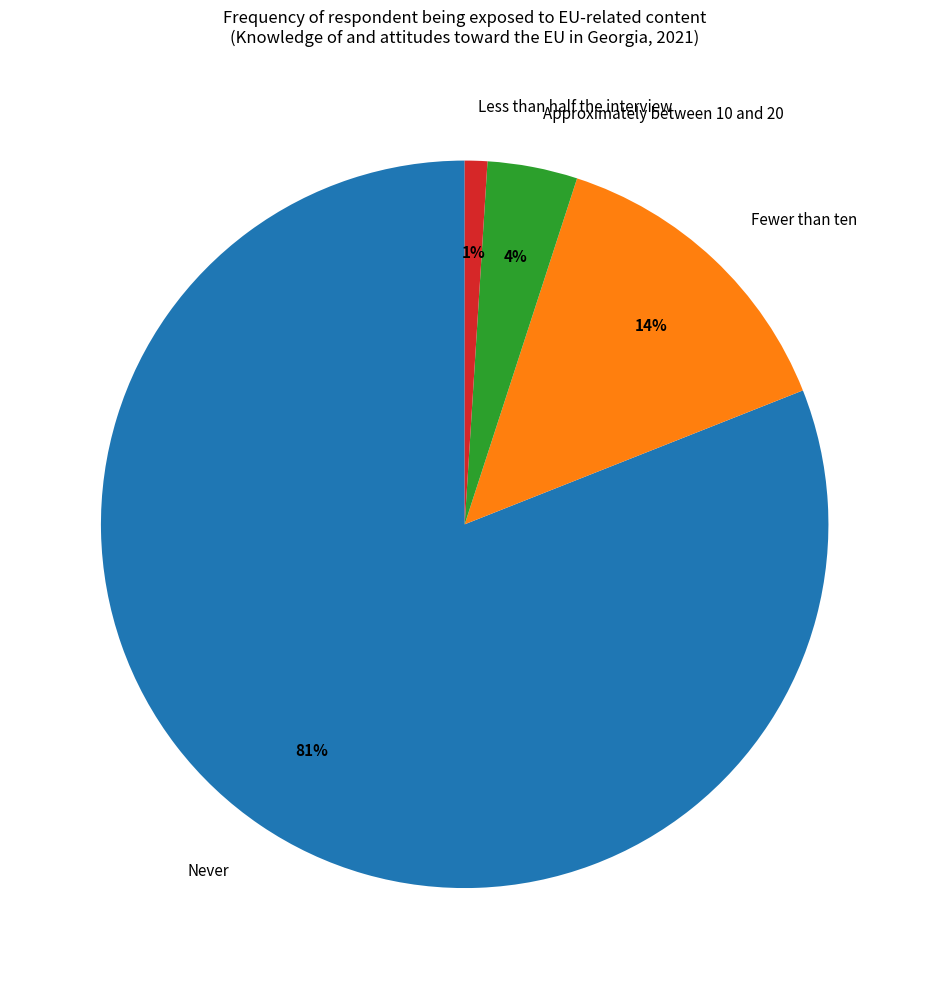

Do Fewer than ten and Less than half the interview together represent more than half of the pie?

No